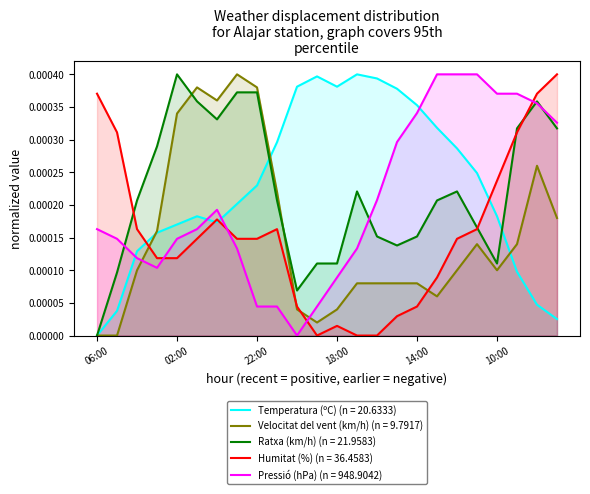

Rank the series at 09:00 from highest to lowest value.

Pressió (hPa), Ratxa (km/h), Humitat (%), Velocitat del vent (km/h), Temperatura (ºC)